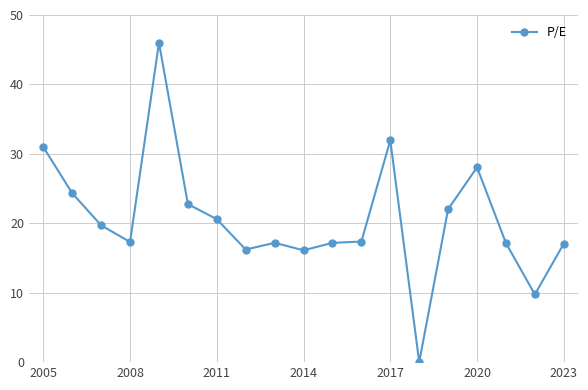

What is the greatest value displayed?

46.0